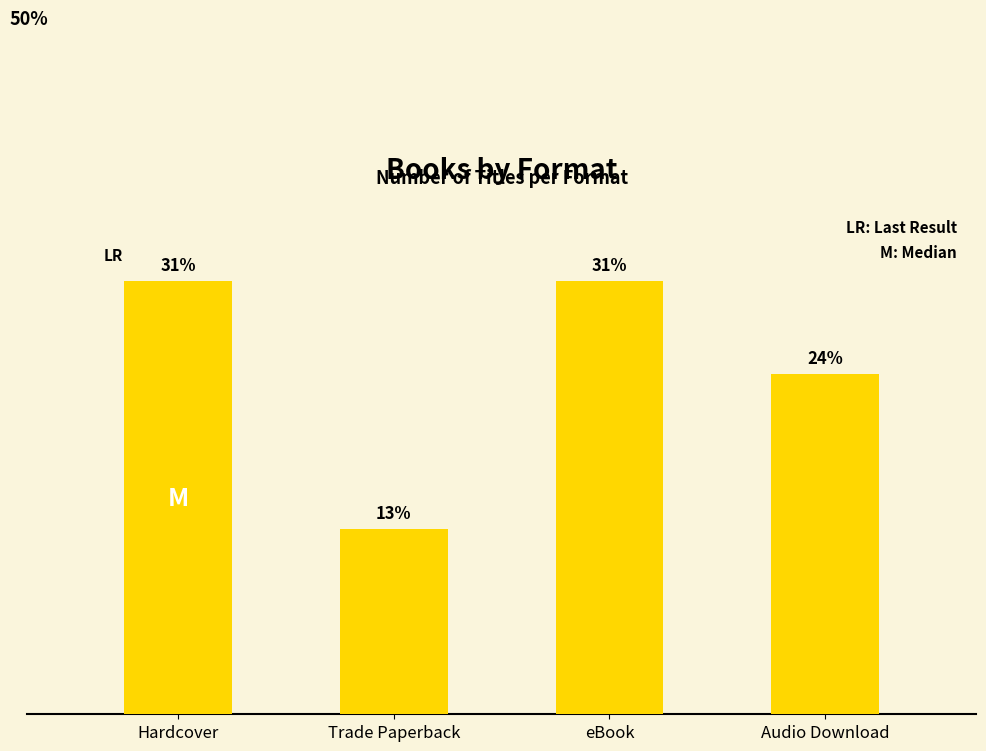

What is the label of the 3rd bar from the left?

eBook